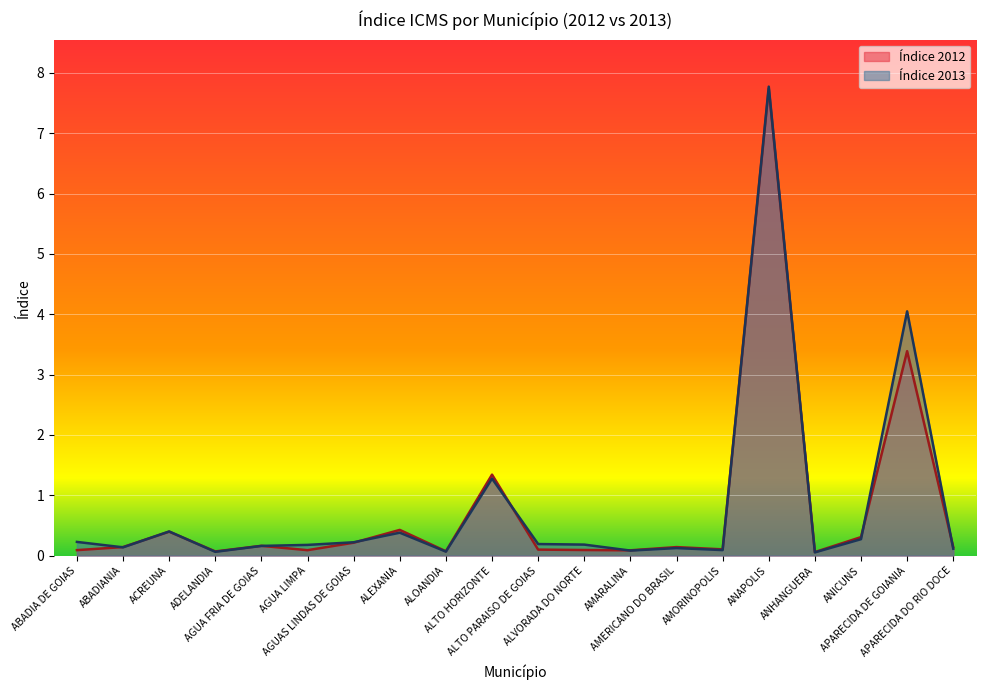

At which category does Índice 2012 reach its first local valley?

ADELANDIA